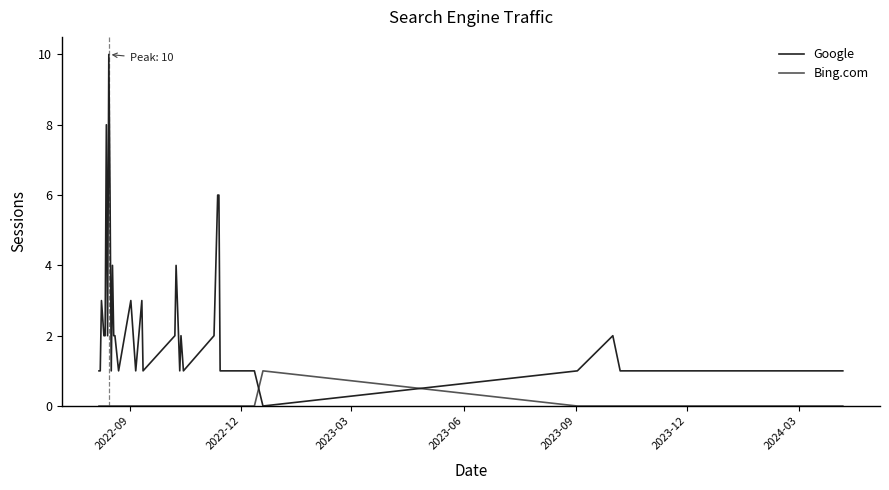

Which series has the largest range (max minus min)?

Google